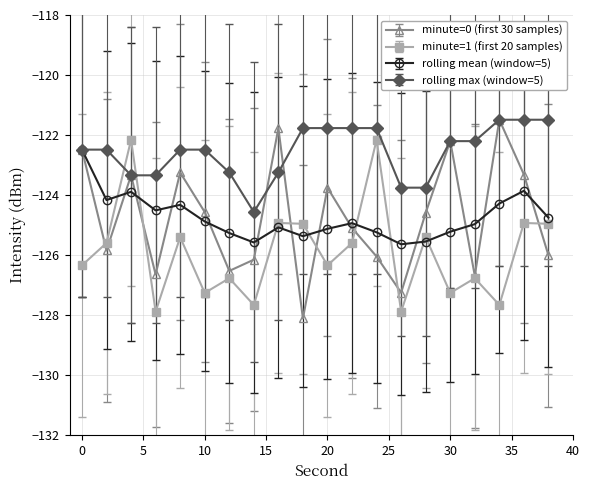

Is this an area chart (filled region under the line)?

No